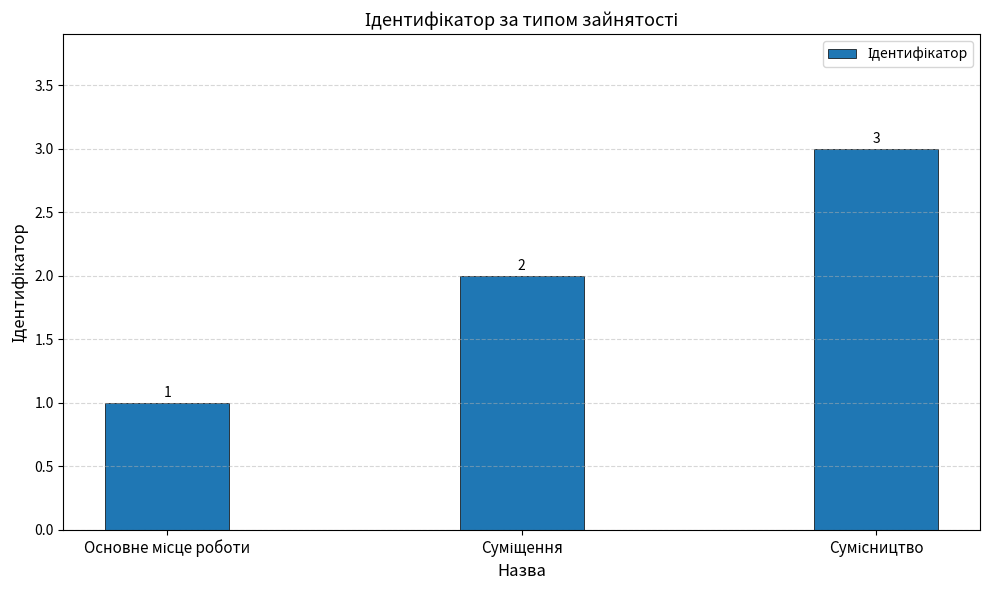

What is the sum of all values?

6